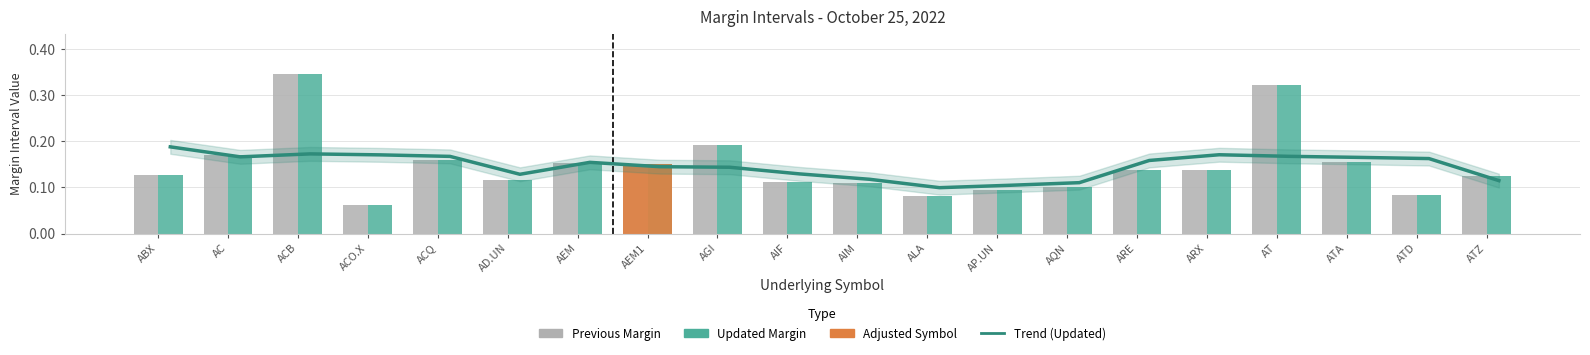

Are the bars grouped side by side (vs. stacked)?

Yes